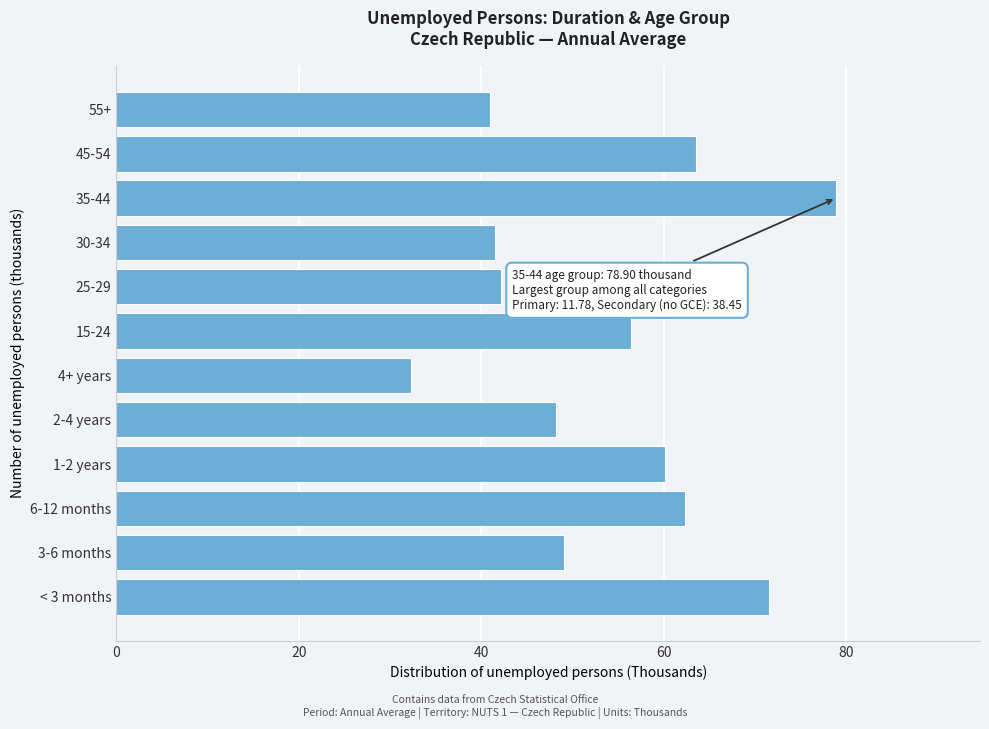

Reading top to bottom, what are all the values shown in this chart?

55+=41.0	45-54=63.6	35-44=78.9	30-34=41.5	25-29=42.2	15-24=56.4	4+ years=32.3	2-4 years=48.2	1-2 years=60.1	6-12 months=62.3	3-6 months=49.1	< 3 months=71.5